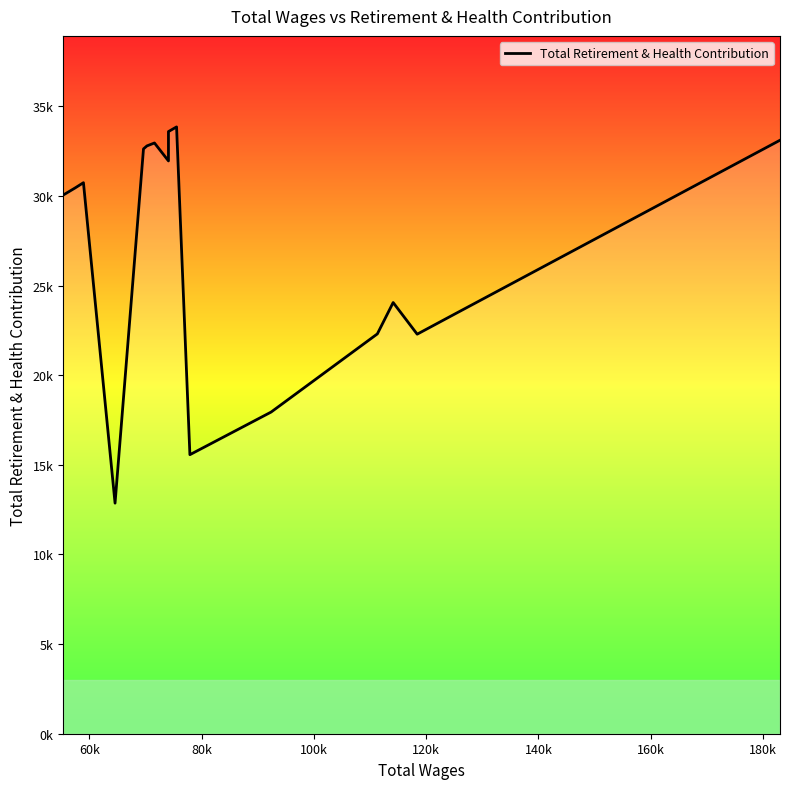

Reading left to right, list all the values displayed in this chart.

30045	30259	30442	30736	12861	32622	32788	32952	31952	33588	33588	33848	15565	17942	22302	24051	22286	23318	33105